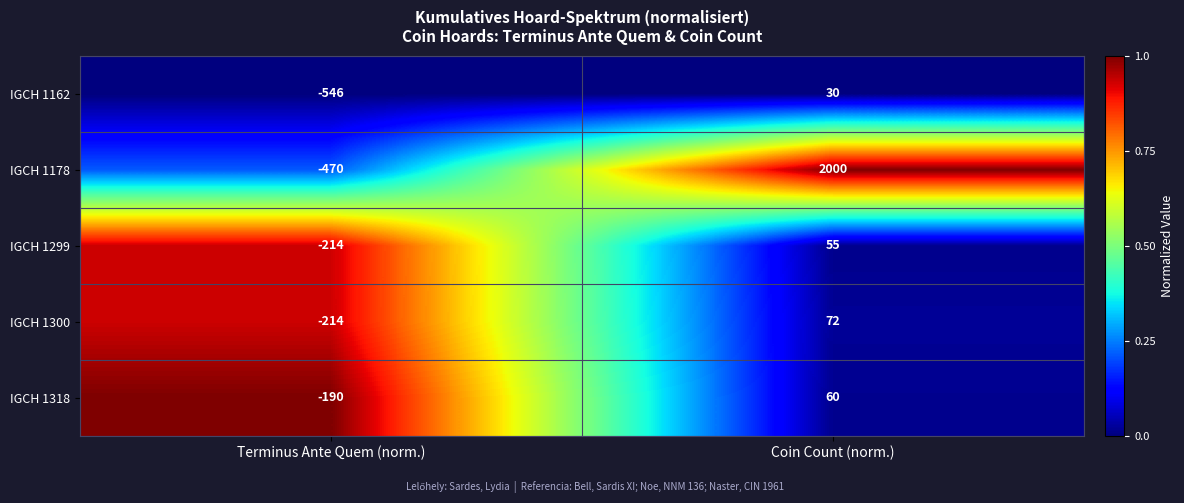

Rank the series by their maximum value, from highest to lowest.

IGCH 1178, IGCH 1300, IGCH 1318, IGCH 1299, IGCH 1162